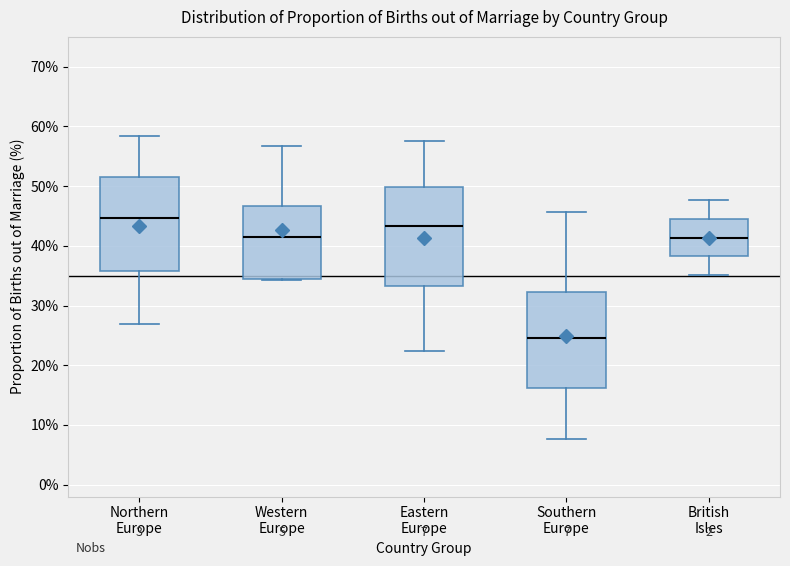

Which box has the highest median line?

Northern Europe